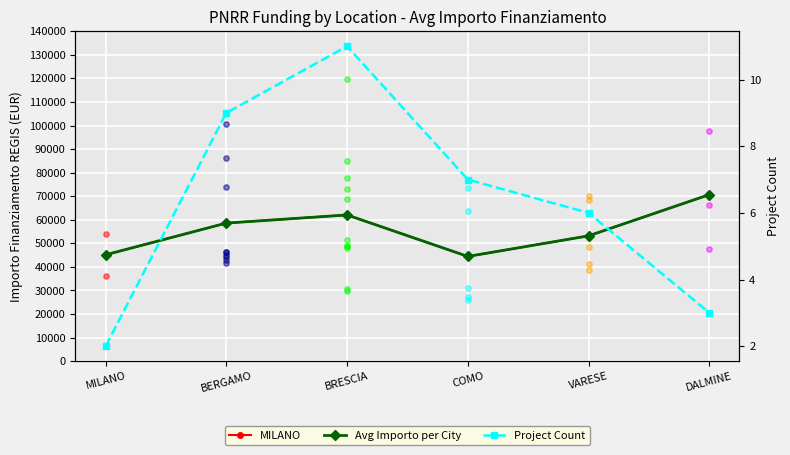

Which series contains the highest Y value?

MILANO